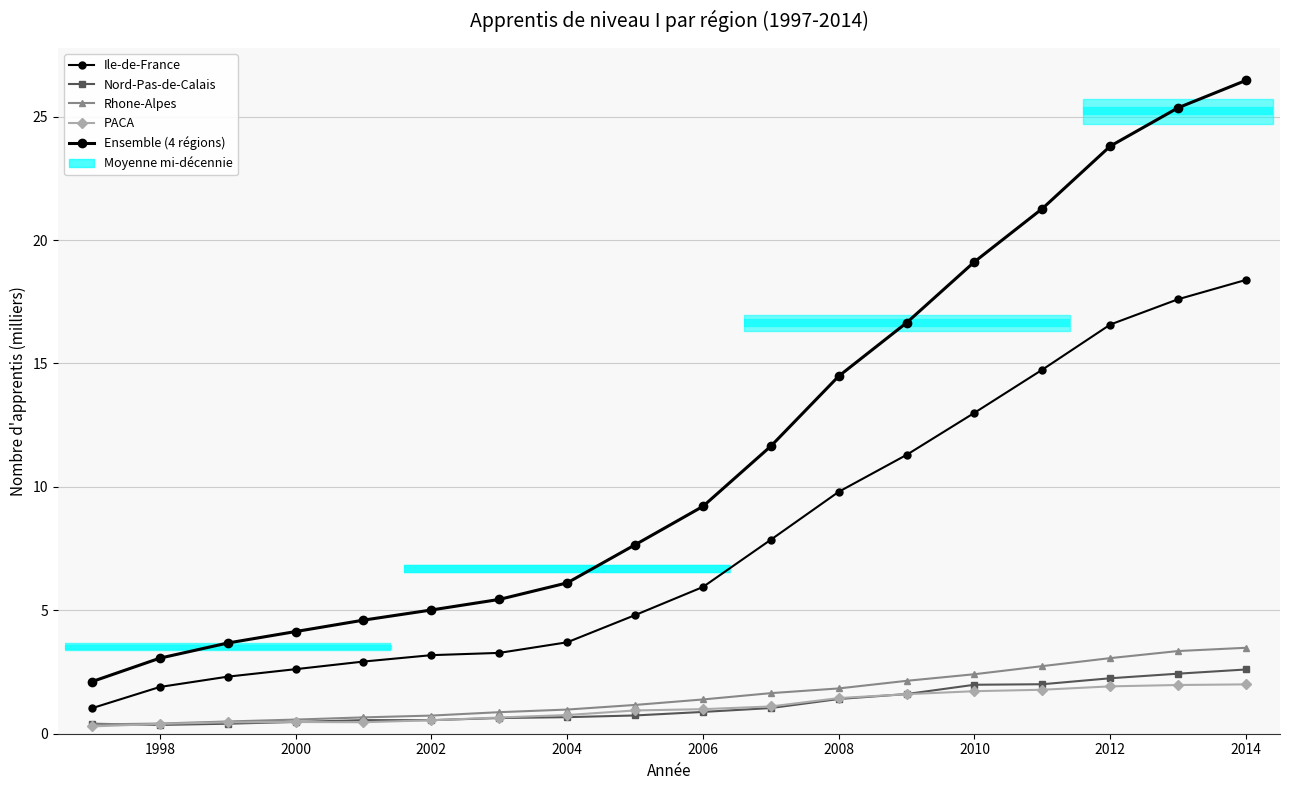

How many data points in Rhone-Alpes are above 1?

10